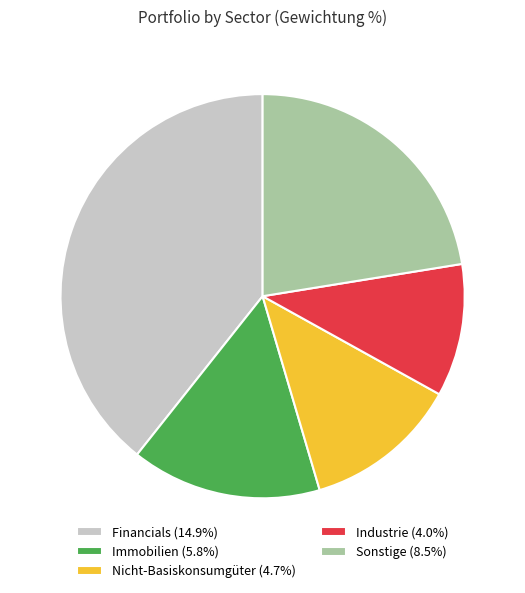

Is the sum of Sonstige (8.5%) and Financials (14.9%) greater than half?

Yes